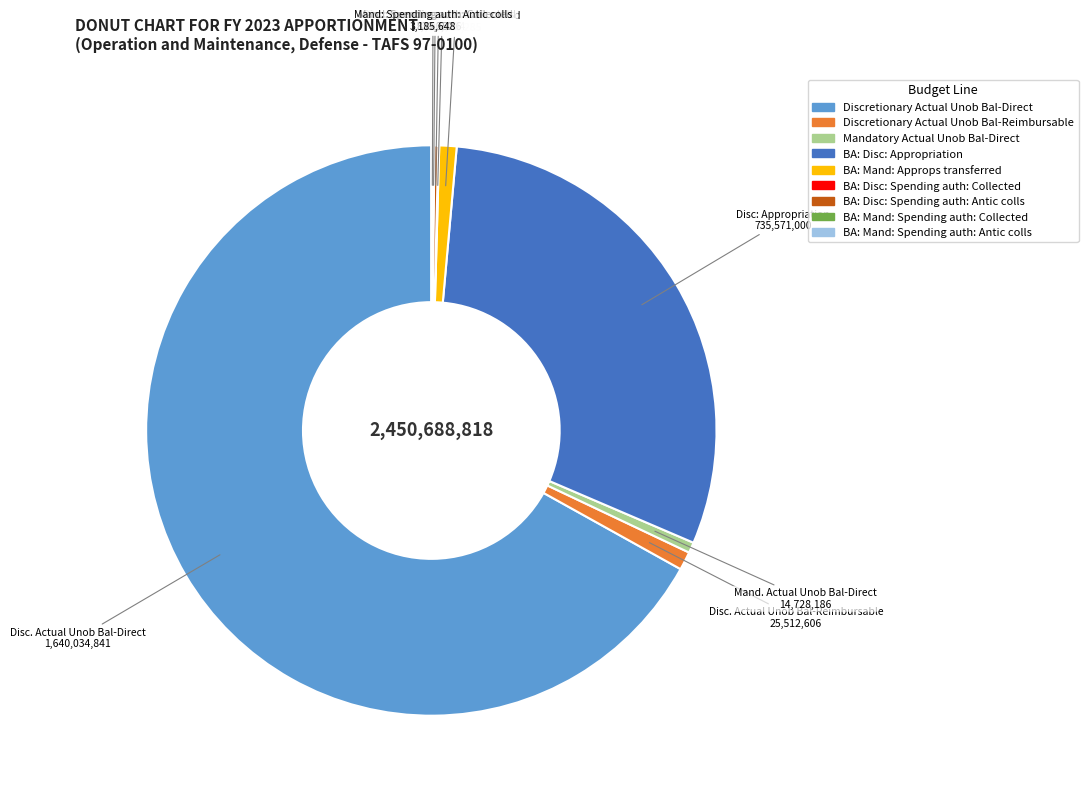

Which category has the biggest portion of the pie?

Discretionary Actual Unob Bal-Direct